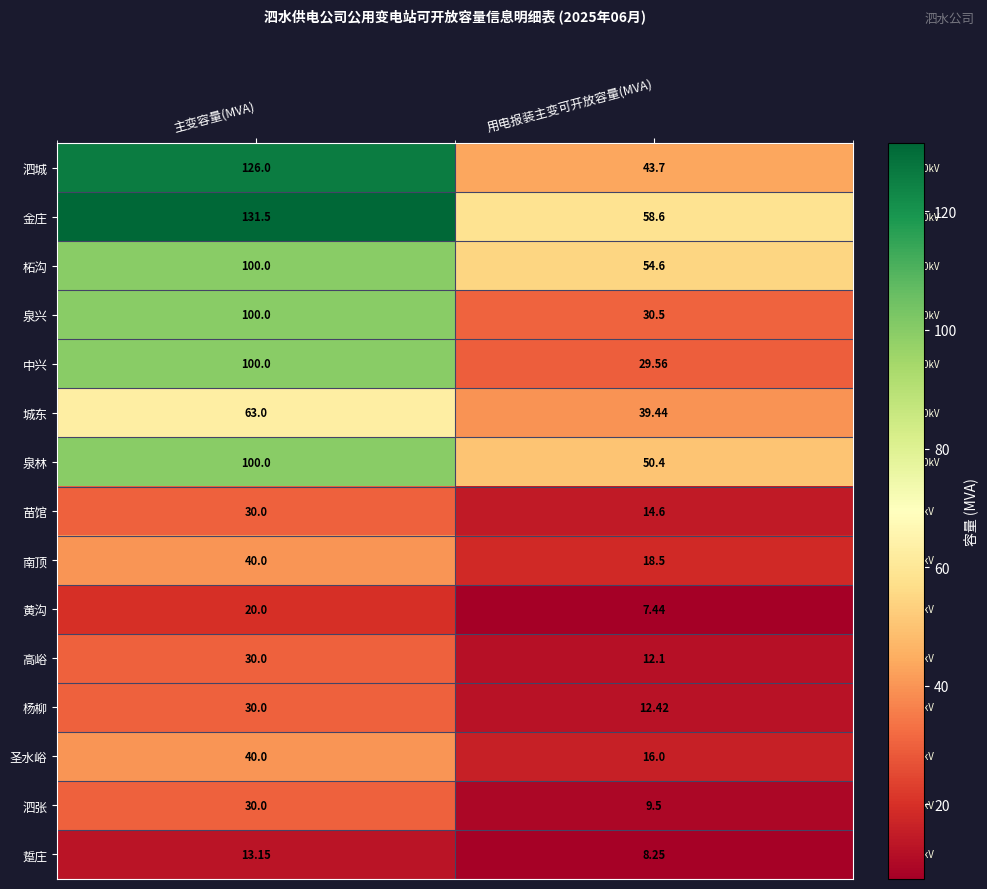

At which label is 中兴 closest to 64?

用电报装主变可开放容量(MVA)